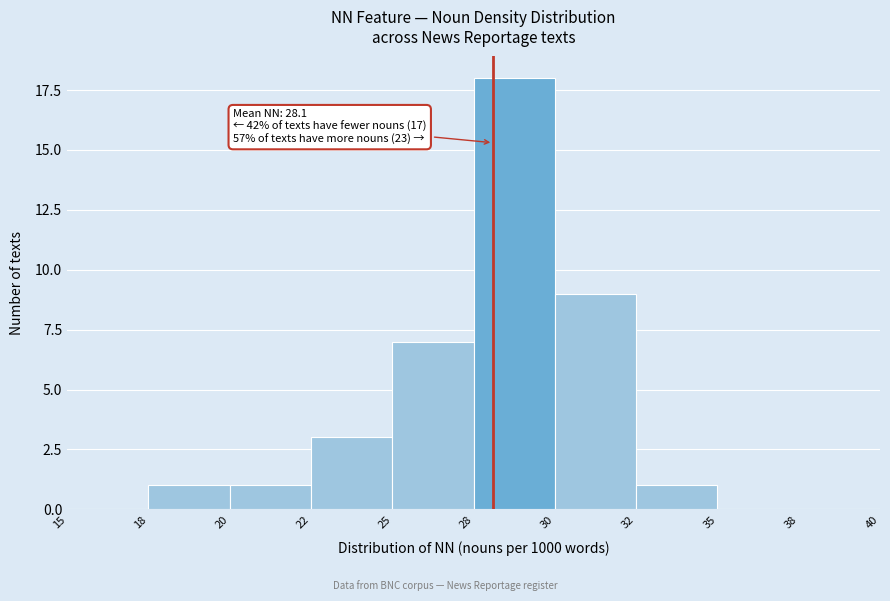

Reading right to left, transcribe all the data shown in this chart.

38=0	35=0	32=1	30=9	28=18	25=7	22=3	20=1	18=1	15=0